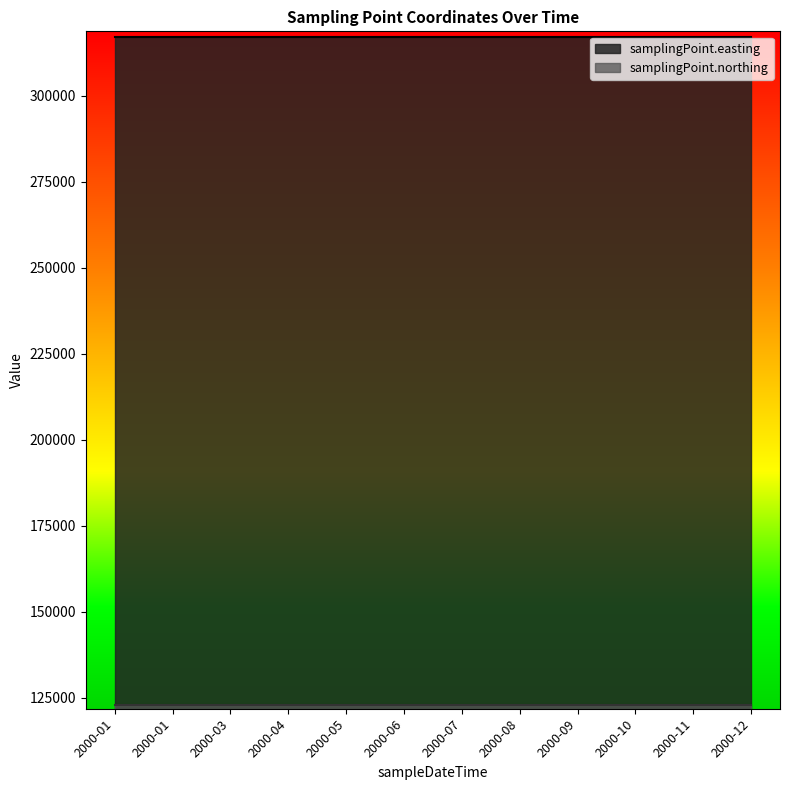

True or false: samplingPoint.easting has more than 2 interior local peaks.

False